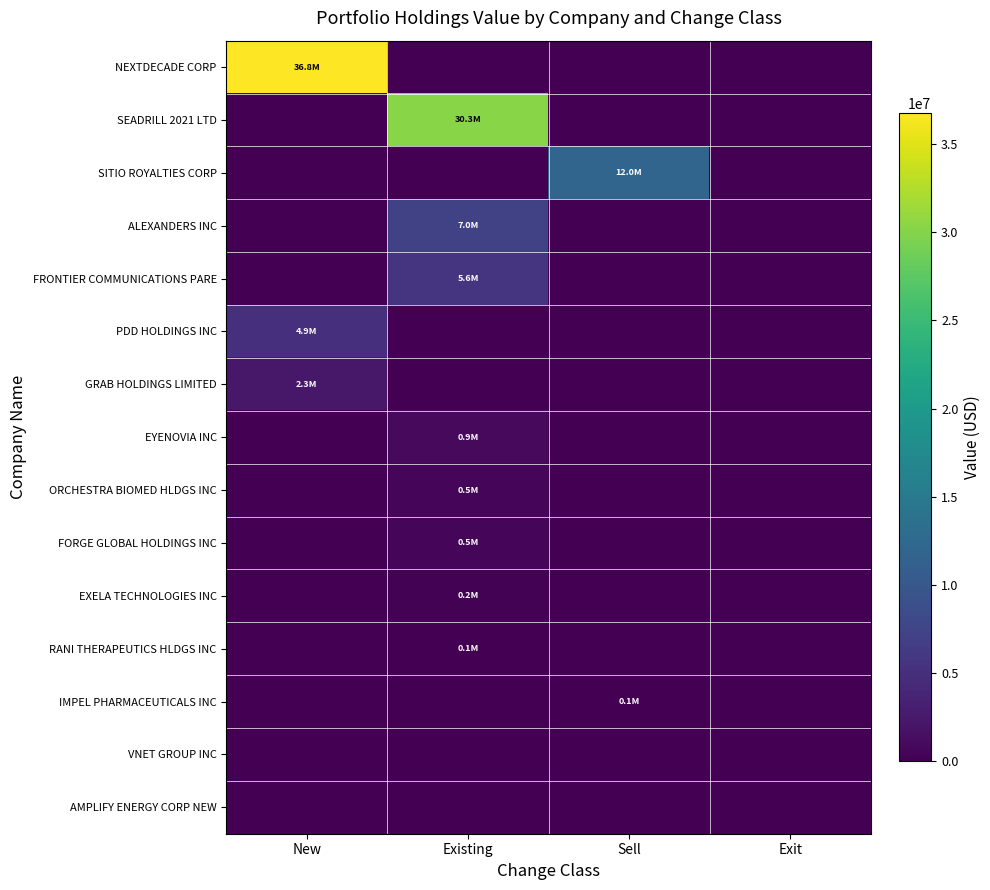

Count the number of data series in this chart.

15